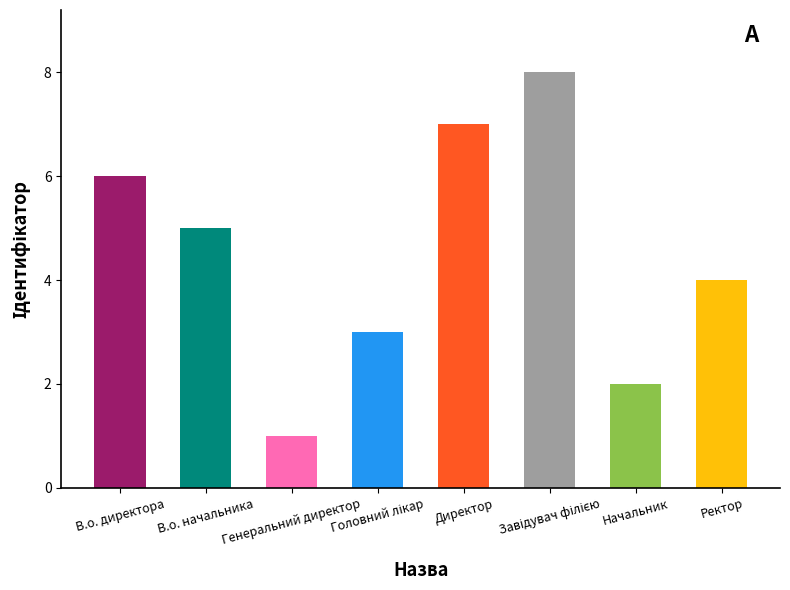

What is the difference between the second highest and minimum values?

6